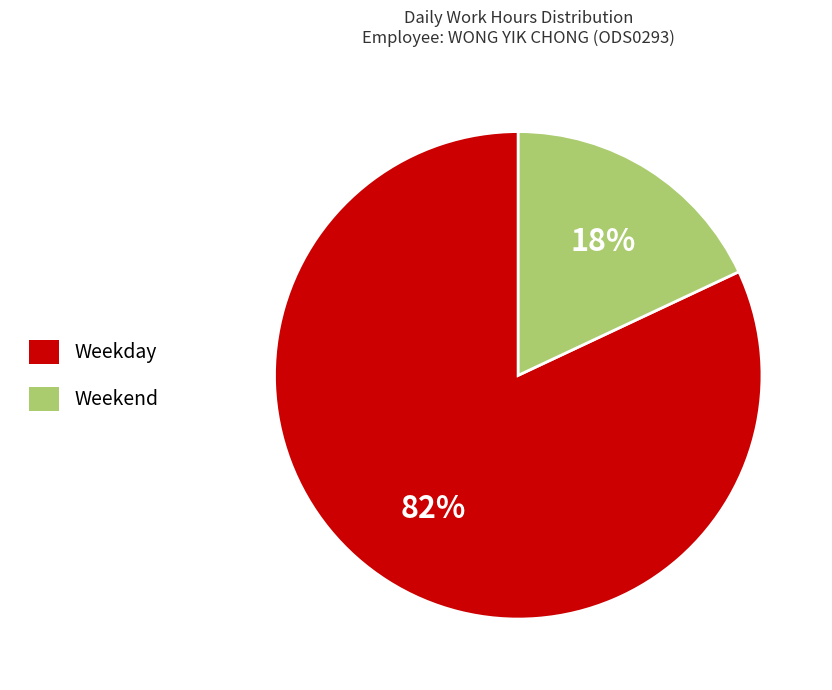

How many segments does this pie chart have?

2